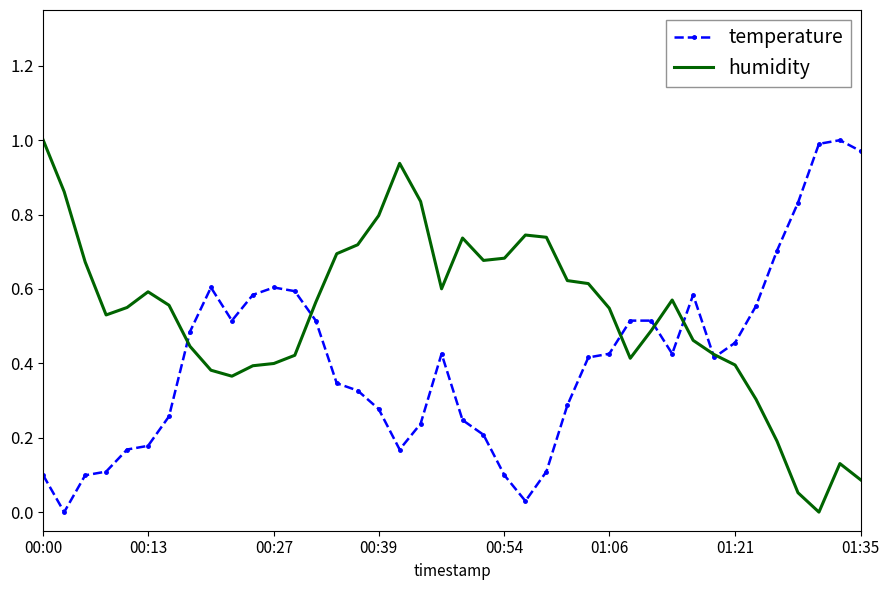

Which series has the largest total across all categories?

humidity